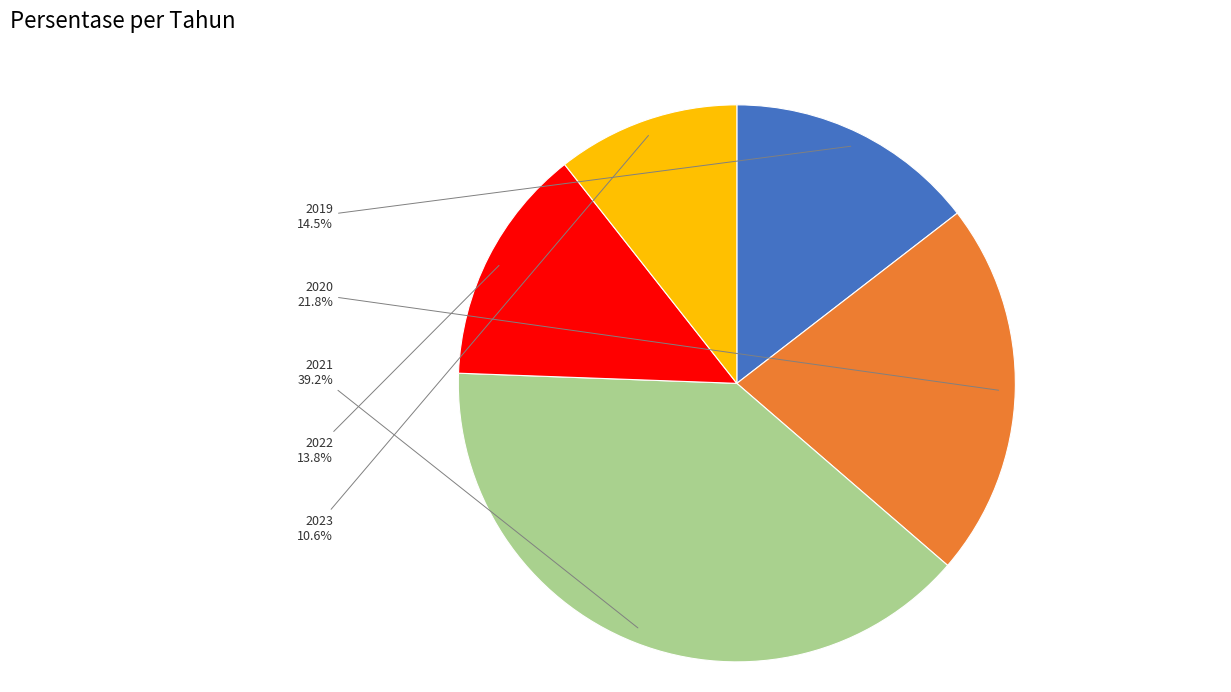

Does any single category account for the majority?

No